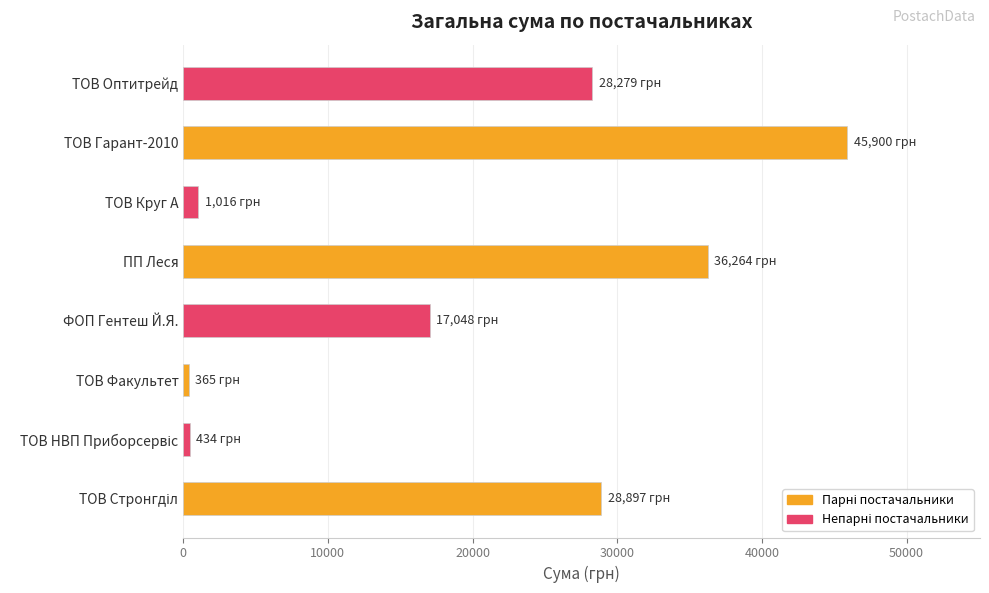

How many data points are above 28279?

4